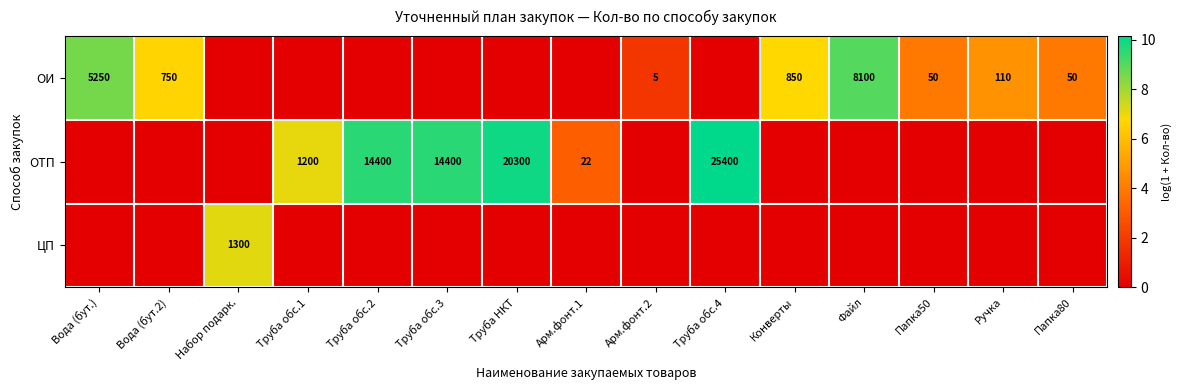

What is the difference between the second highest and minimum values in the row_0 series?

8.6